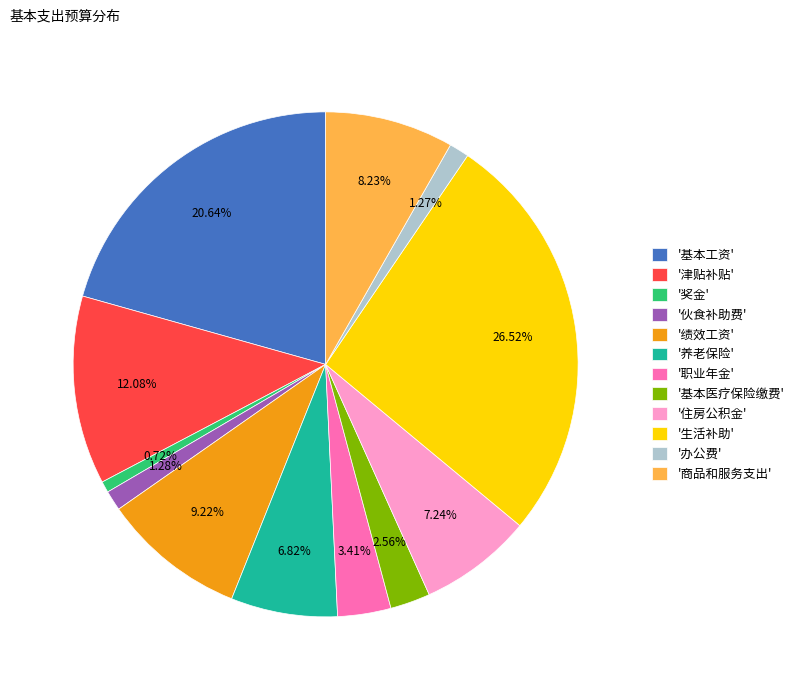

Which category has the smallest portion of the pie?

'奖金'